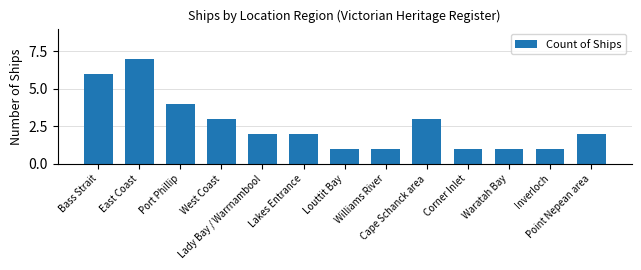

Is it true that the value at Point Nepean area is 3?

False